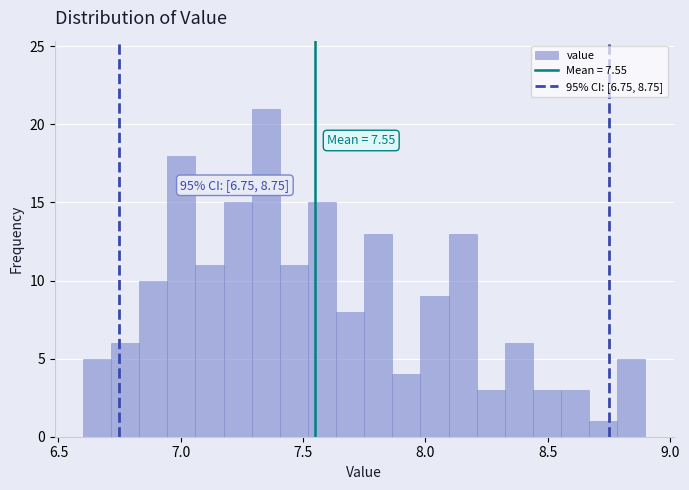

Read against the x-axis, roughly where is the centre of the tallest bar?

7.35